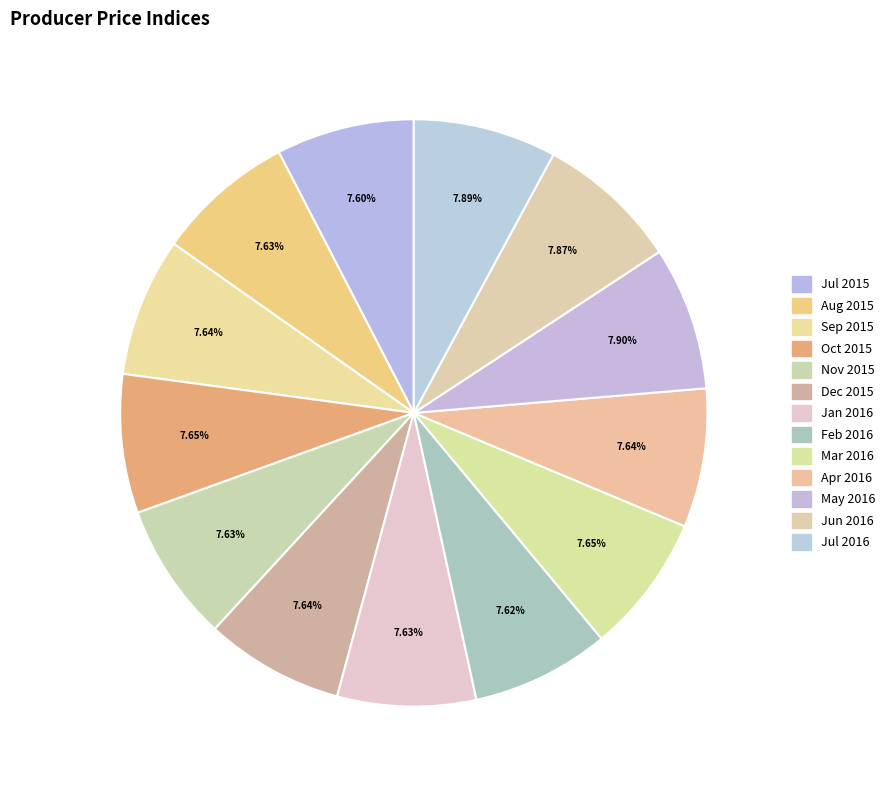

Is Jun 2016 the majority of the pie?

No